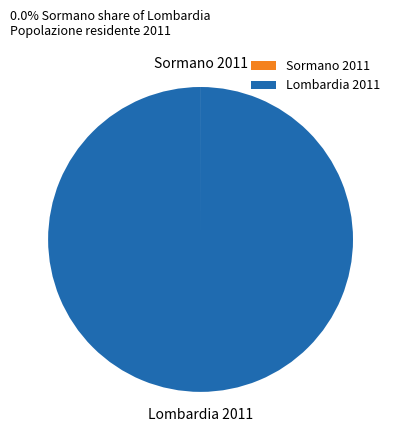

Does any single category account for the majority?

Yes